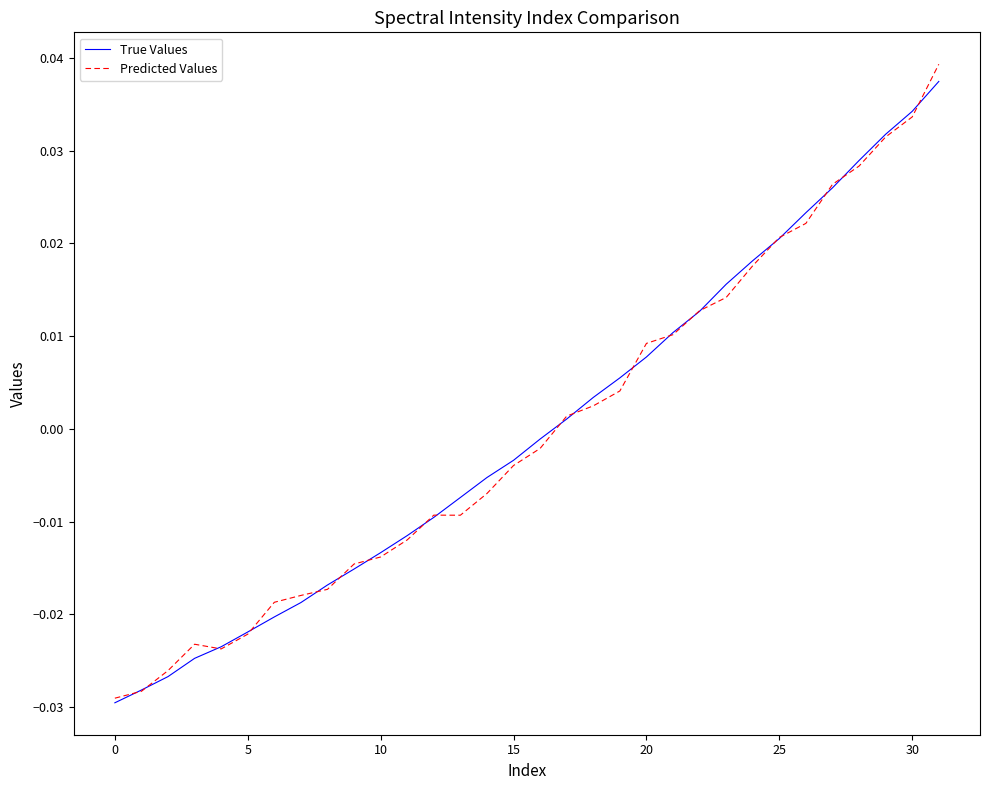

Which series has the largest range (max minus min)?

Predicted Values